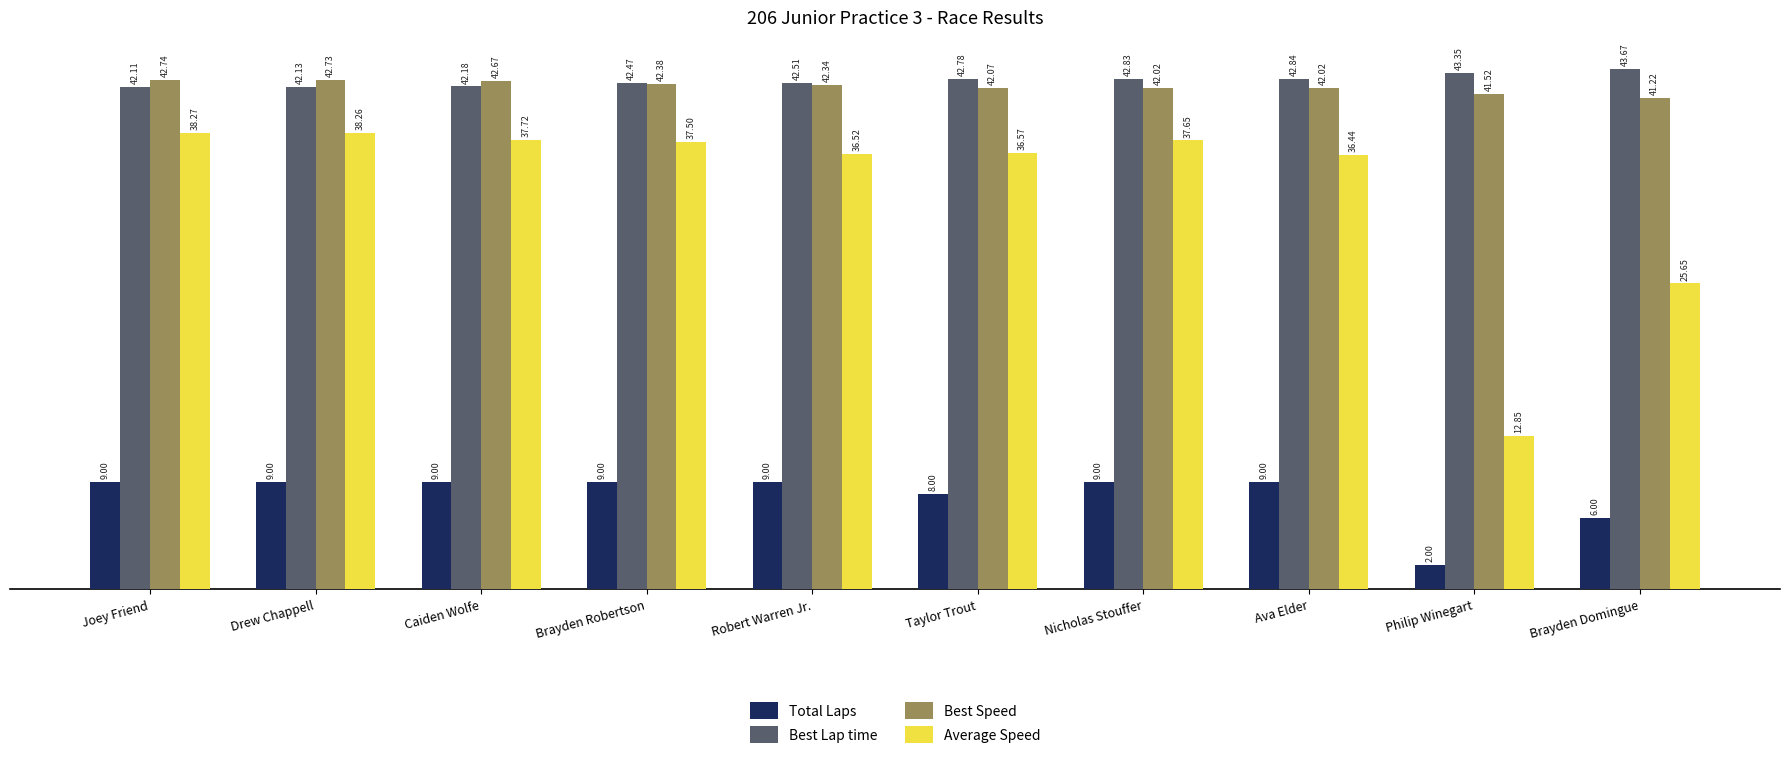

What is the difference between the highest and lowest values at Taylor Trout?

34.8